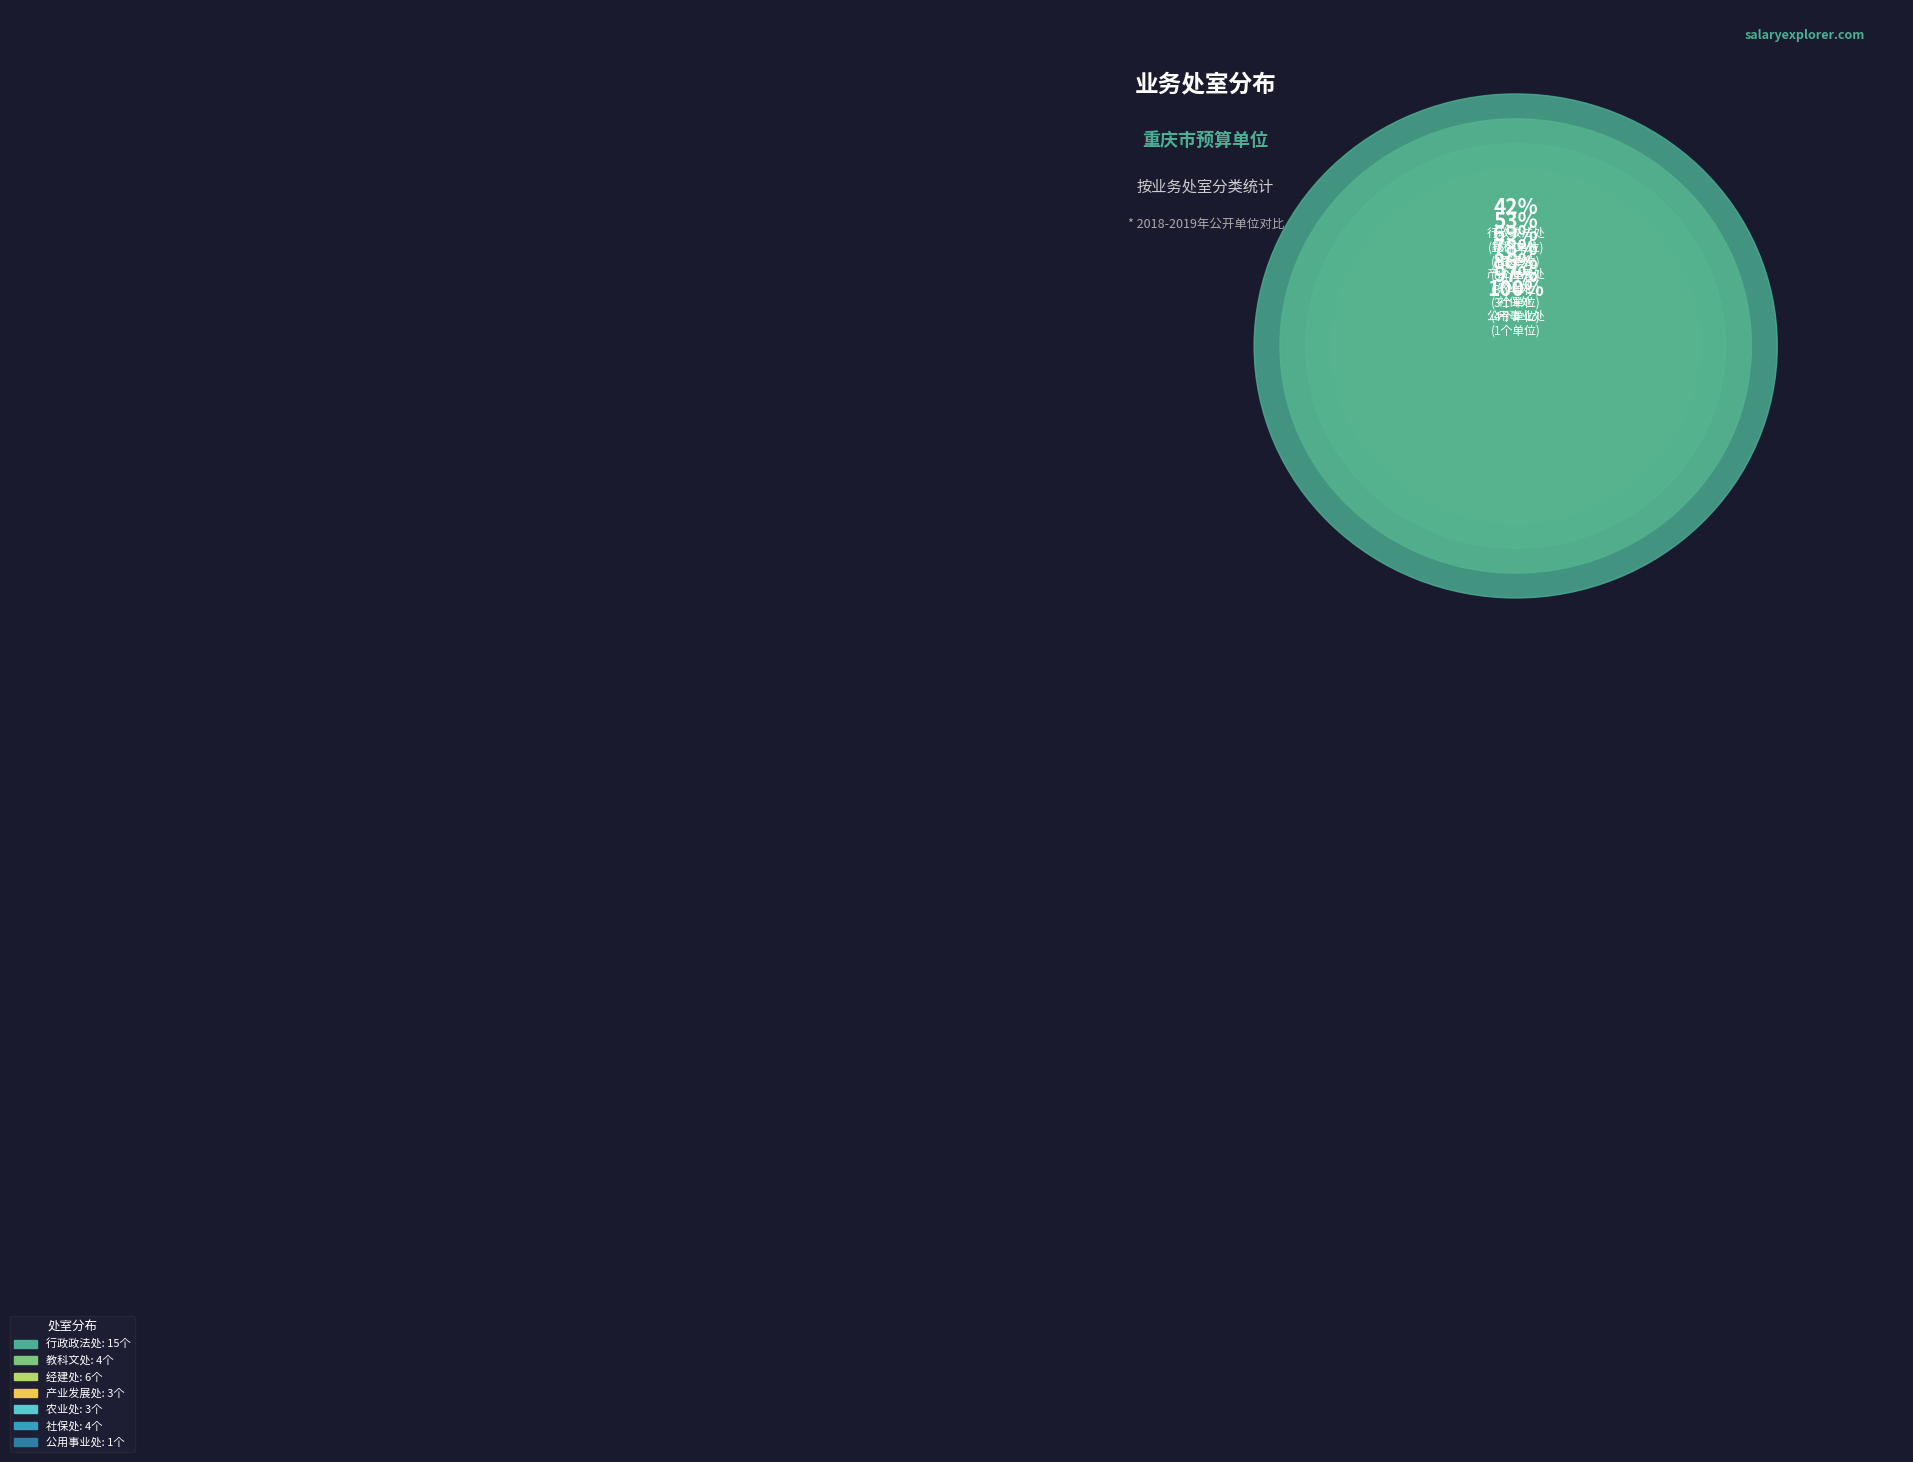

What percentage is NOT represented by 教科文处?

88.9%